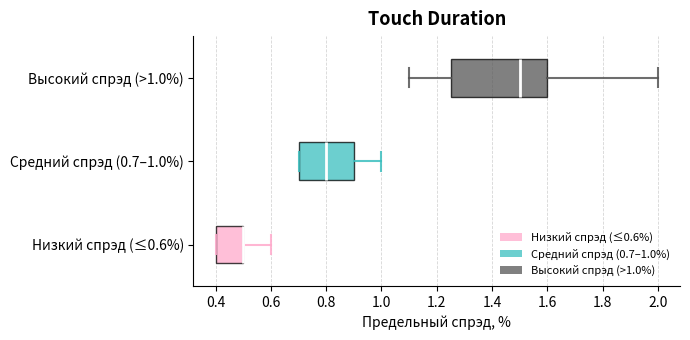

Reading bottom to top, transcribe this box plot: for each box, give where its median line is, the range the box spans, and where its two whiskers end, as read against the x-axis. The values are not printed on the chart, so give them approximately, as read against the axis.

Низкий спрэд (≤0.6%): median 0.50 (drawn on the box's right edge), box 0.40 to 0.50, whiskers 0.40 to 0.60
Средний спрэд (0.7–1.0%): median 0.80, box 0.70 to 0.90, whiskers 0.70 to 1.00
Высокий спрэд (>1.0%): median 1.50, box 1.26 to 1.60, whiskers 1.10 to 2.00